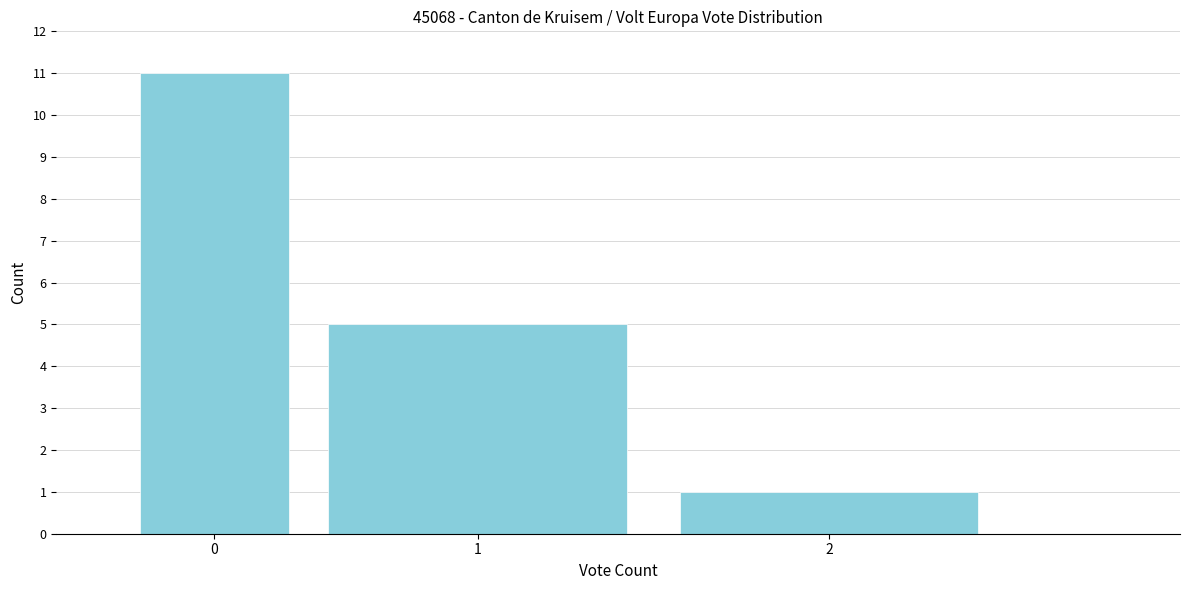

Reading right to left, what are all the values shown in this chart?

1	5	11